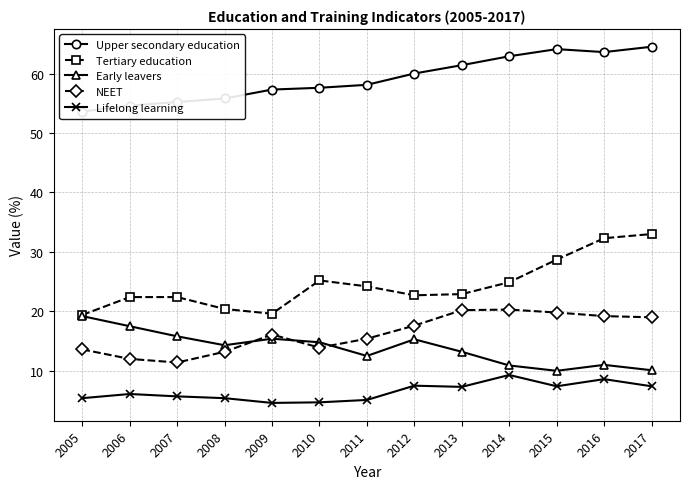

At how many categories does at least one series exceed 30?

13